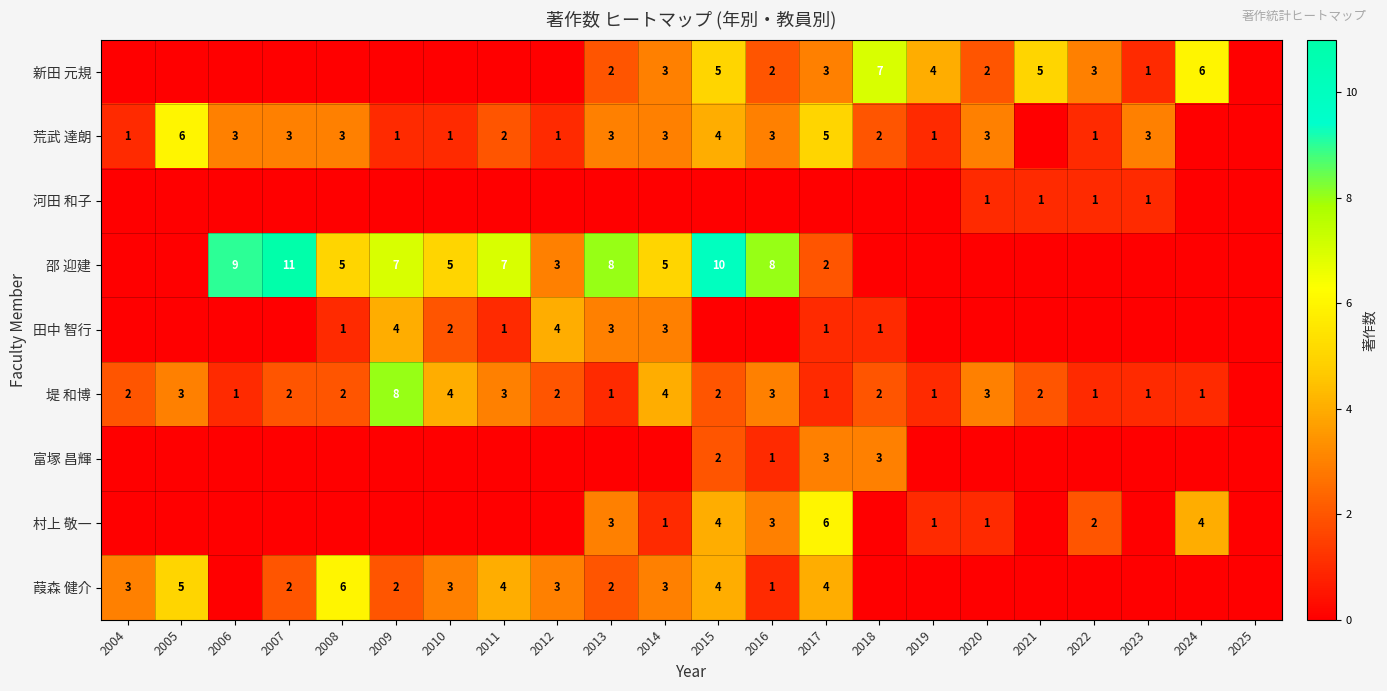

What is the spread (max minus min) of values at 2016?

8